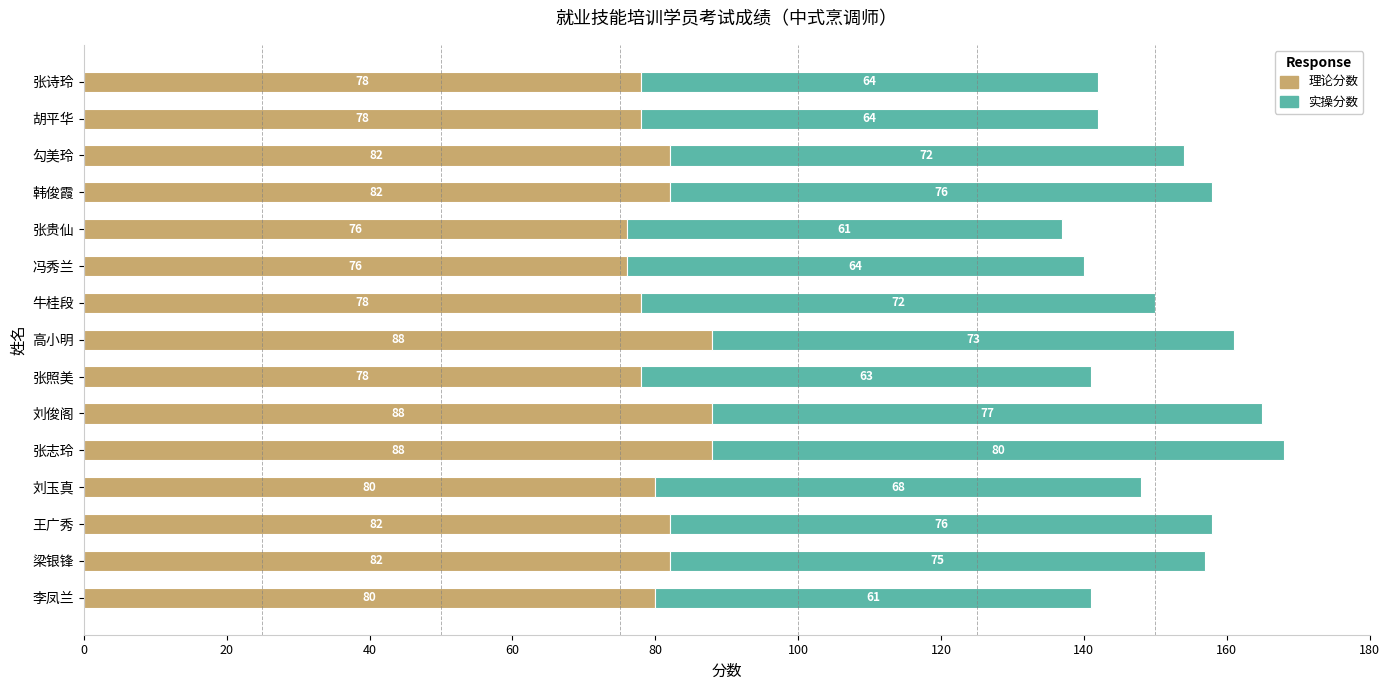

What is the sum of all 理论分数 values?

1216